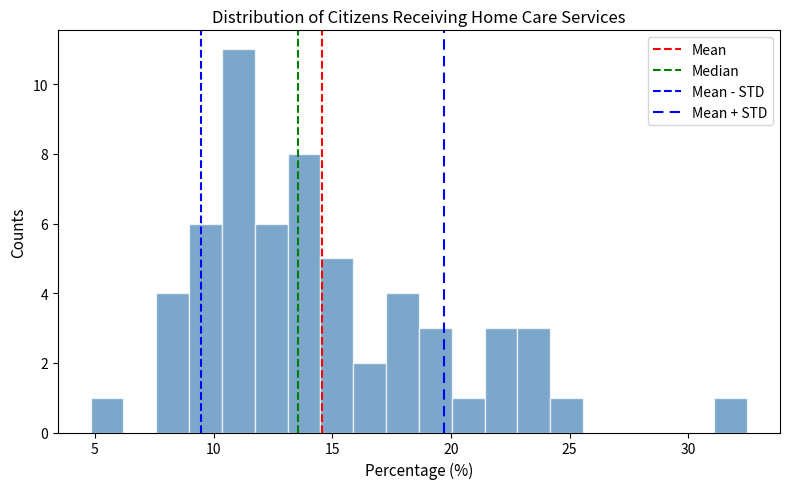

Around what value on the x-axis is the tallest bar? Give the approximate position of its centre, as read against the axis.

11.0